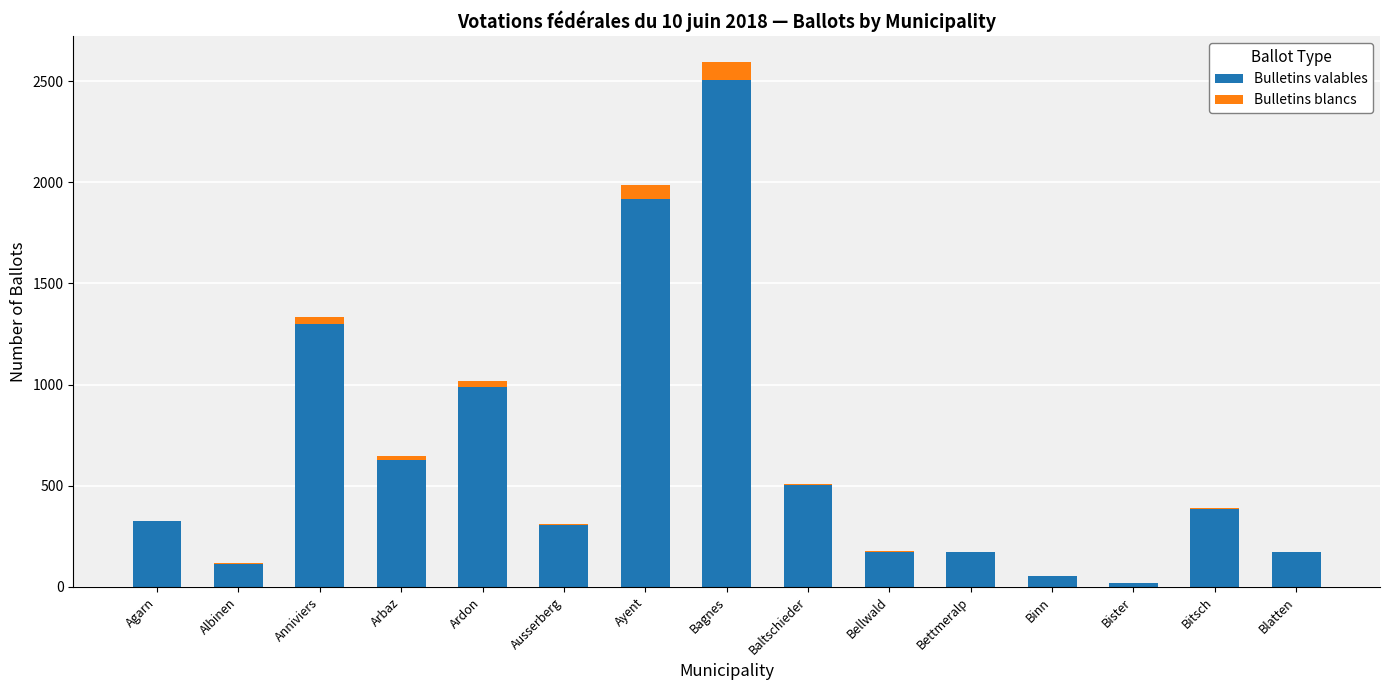

How many categories are shown in the chart?

15